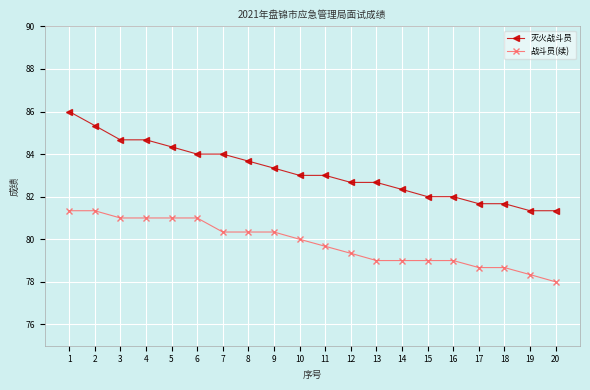

Reading left to right, what are all the values shown in this chart?

灭火战斗员: 1=86.0	2=85.3	3=84.7	4=84.7	5=84.3	6=84.0	7=84.0	8=83.7	9=83.3	10=83.0	11=83.0	12=82.7	13=82.7	14=82.3	15=82.0	16=82.0	17=81.7	18=81.7	19=81.3	20=81.3
战斗员(续): 1=81.3	2=81.3	3=81.0	4=81.0	5=81.0	6=81.0	7=80.3	8=80.3	9=80.3	10=80.0	11=79.7	12=79.3	13=79.0	14=79.0	15=79.0	16=79.0	17=78.7	18=78.7	19=78.3	20=78.0